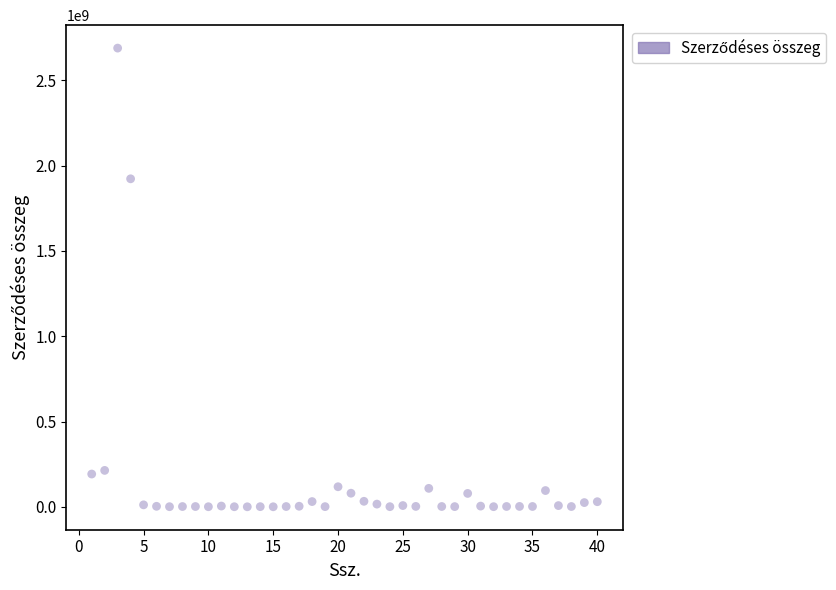

What is the range of X values (max minus min)?

39